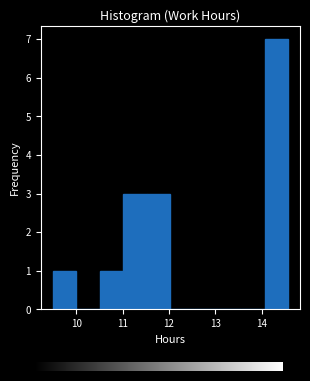

Which range on the x-axis has the tallest bar?

14.1 to 14.6